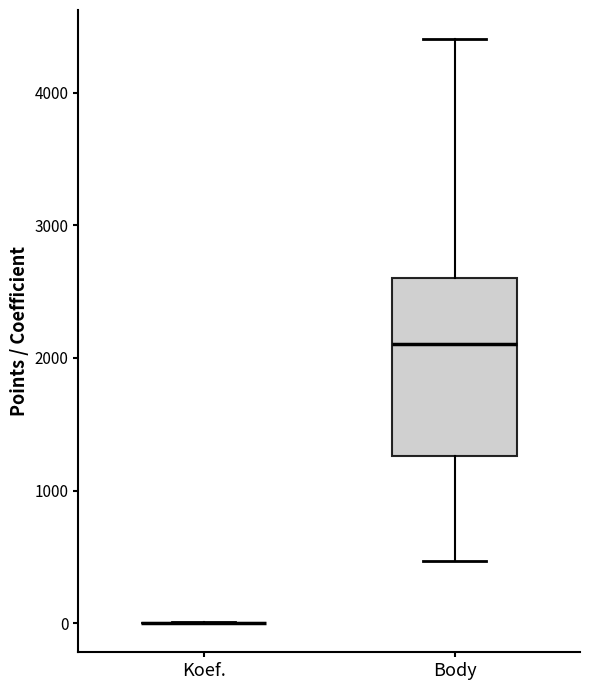

Reading left to right, transcribe this box plot: for each box, give where its median line is, the range the box spans, and where its two whiskers end, as read against the y-axis. The values are not printed on the chart, so give them approximately, as read against the axis.

Koef.: box collapsed to a line at 0, whiskers 0 to 0
Body: median 2100, box 1300 to 2600, whiskers 500 to 4400